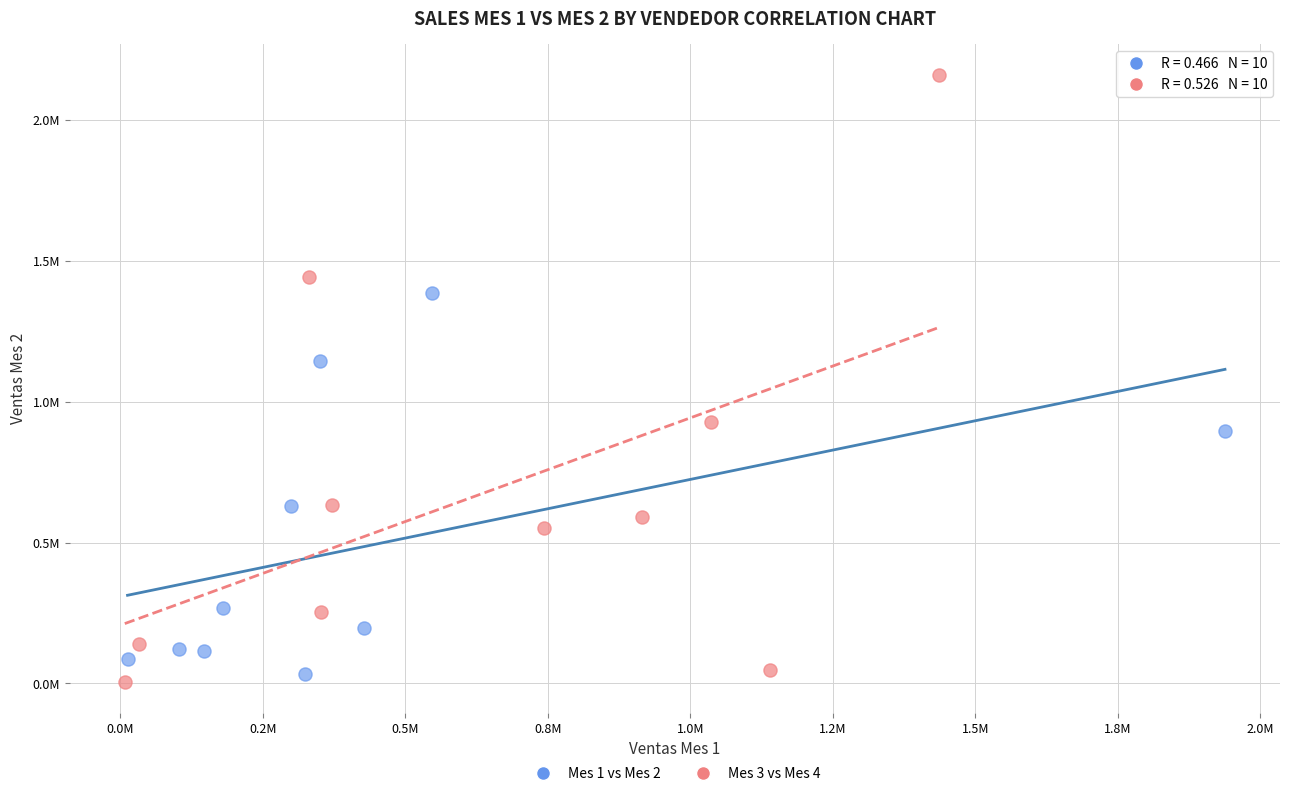

Which series reaches the maximum Y coordinate?

Mes 3 vs Mes 4